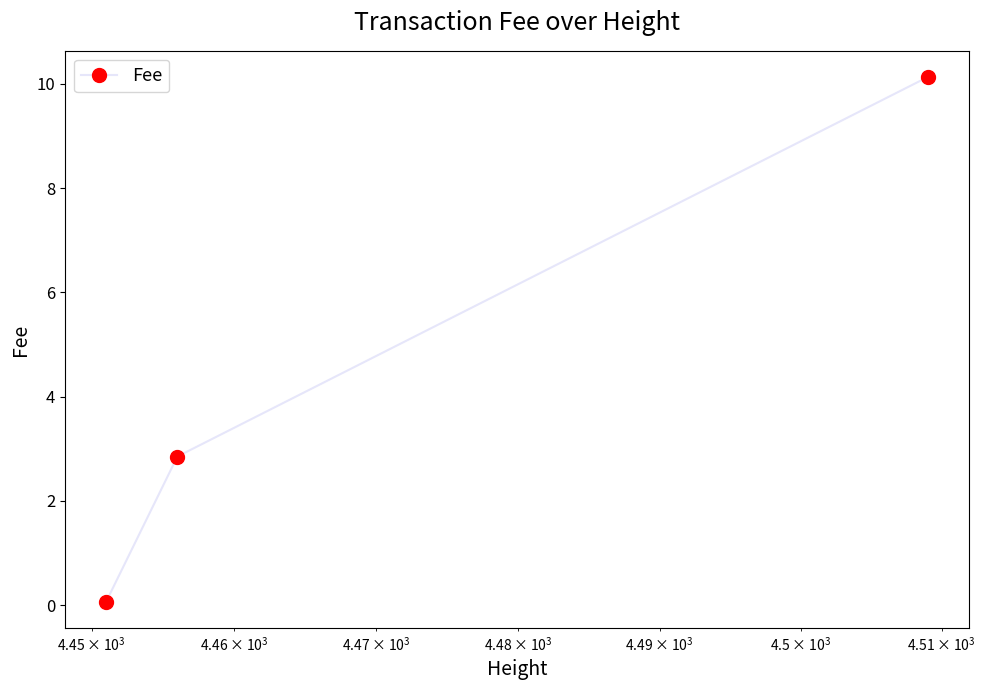

What is the maximum value shown in the chart?

10.1